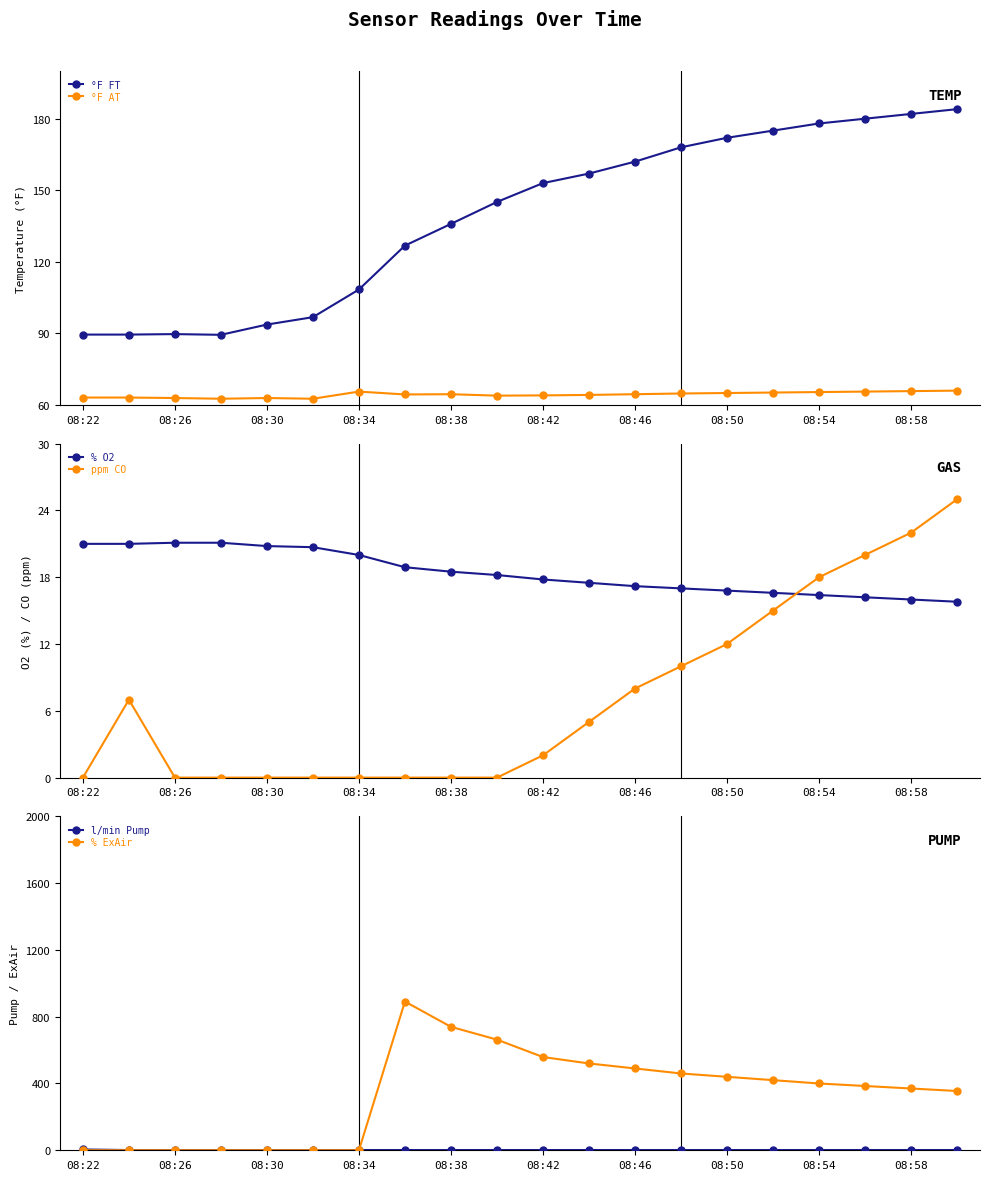

What is the difference between the maximum and minimum values in the l/min Pump series?

3.5